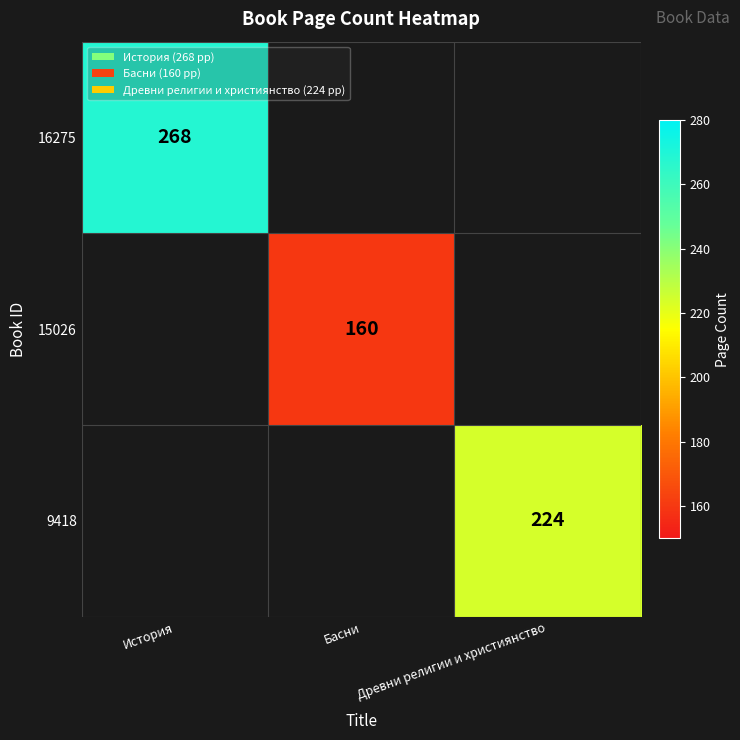

The value of 15026 at Басни is 160. True or false?

True